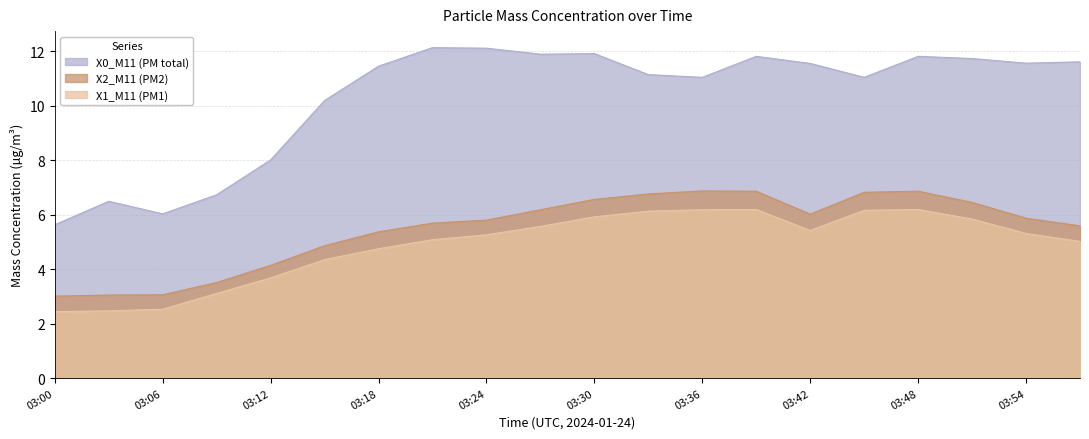

Reading left to right, what are all the values shown in this chart?

X0_M11 (PM total): 5.6	6.5	6.0	6.7	8.0	10.2	11.4	12.1	12.1	11.9	11.9	11.1	11.0	11.8	11.6	11.0	11.8	11.7	11.6	11.6
X2_M11 (PM2): 3.0	3.0	3.1	3.5	4.1	4.9	5.4	5.7	5.8	6.2	6.6	6.8	6.9	6.9	6.0	6.8	6.9	6.5	5.9	5.6
X1_M11 (PM1): 2.4	2.5	2.5	3.1	3.7	4.3	4.8	5.1	5.3	5.6	5.9	6.1	6.2	6.2	5.4	6.2	6.2	5.8	5.3	5.0